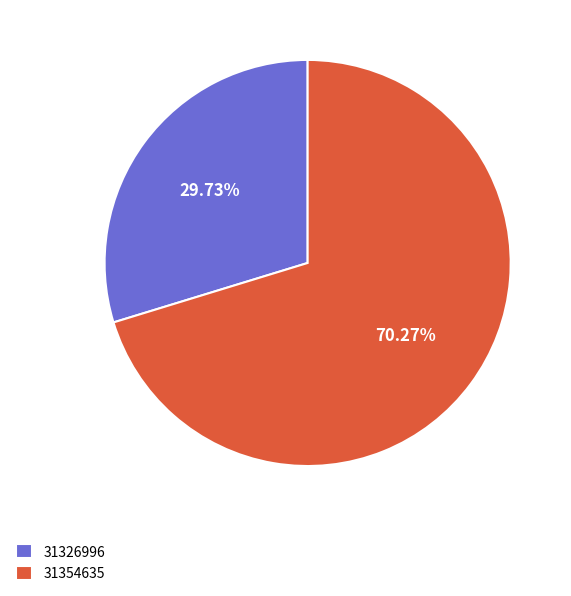

The 31354635 slice represents 70% of the pie. True or false?

True